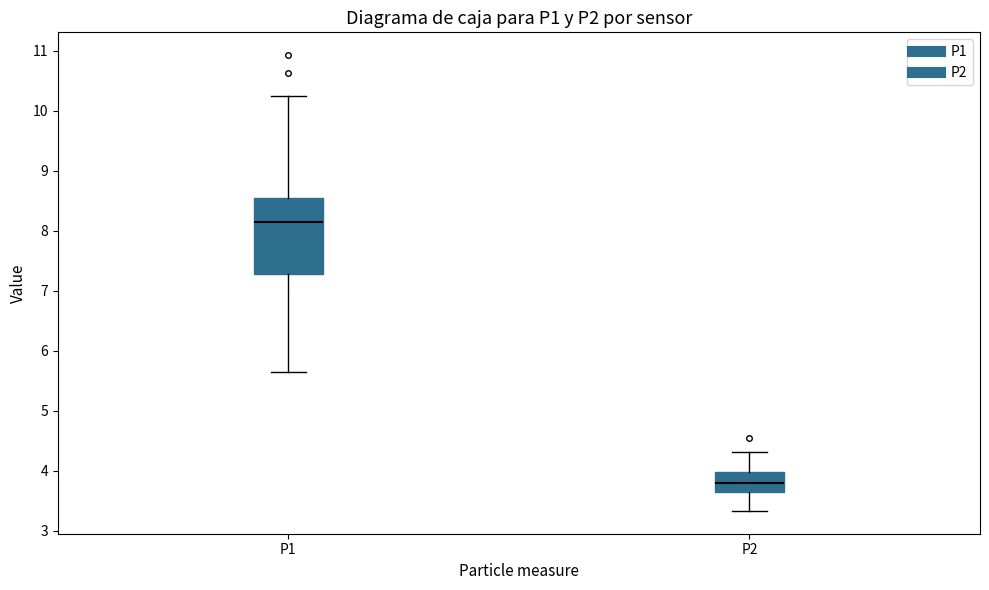

Which box is the tallest, from its lower edge to its upper edge?

P1